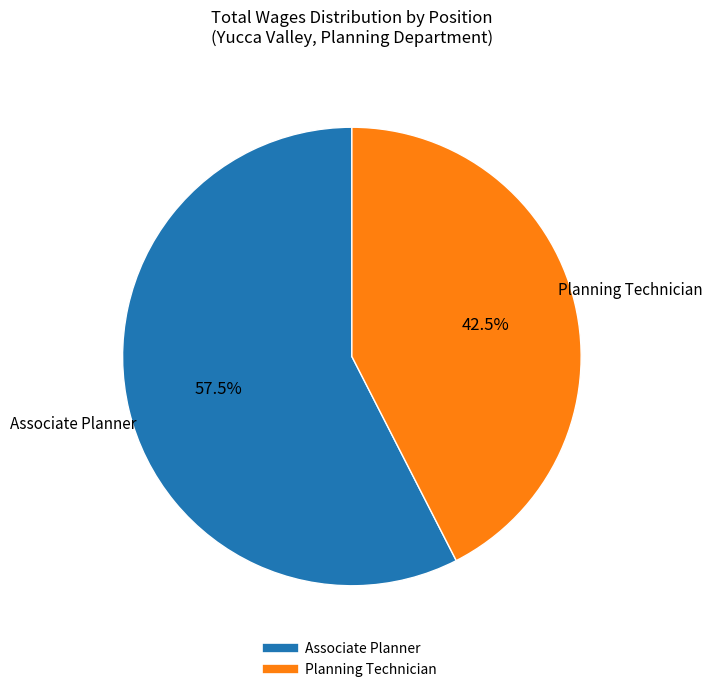

What percentage do Planning Technician and Associate Planner together represent?

100.0%